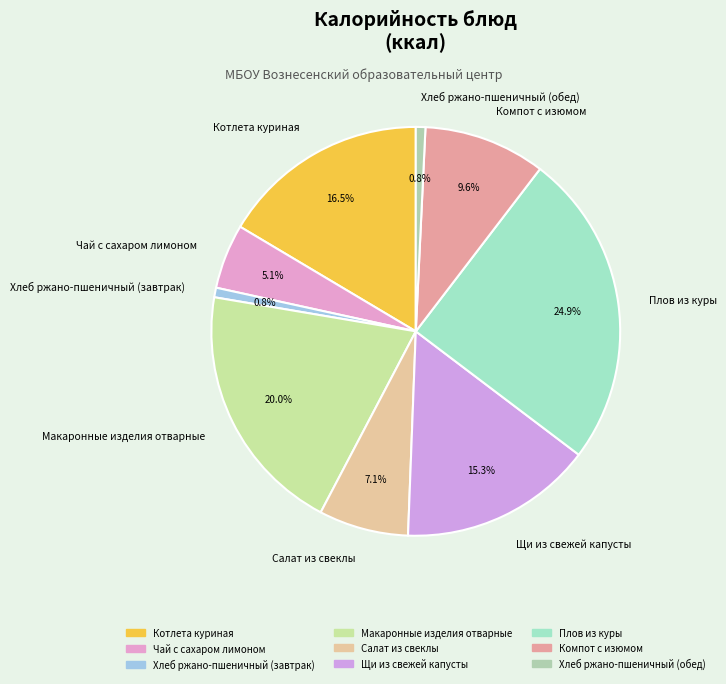

Which category has the biggest portion of the pie?

Плов из куры